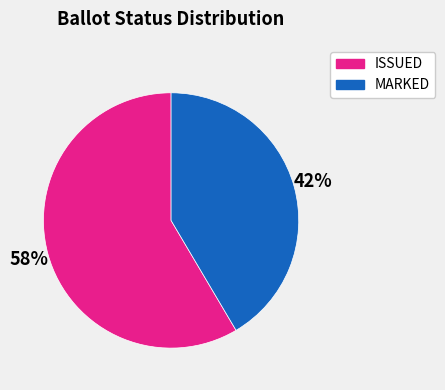

Which category accounts for the majority?

ISSUED